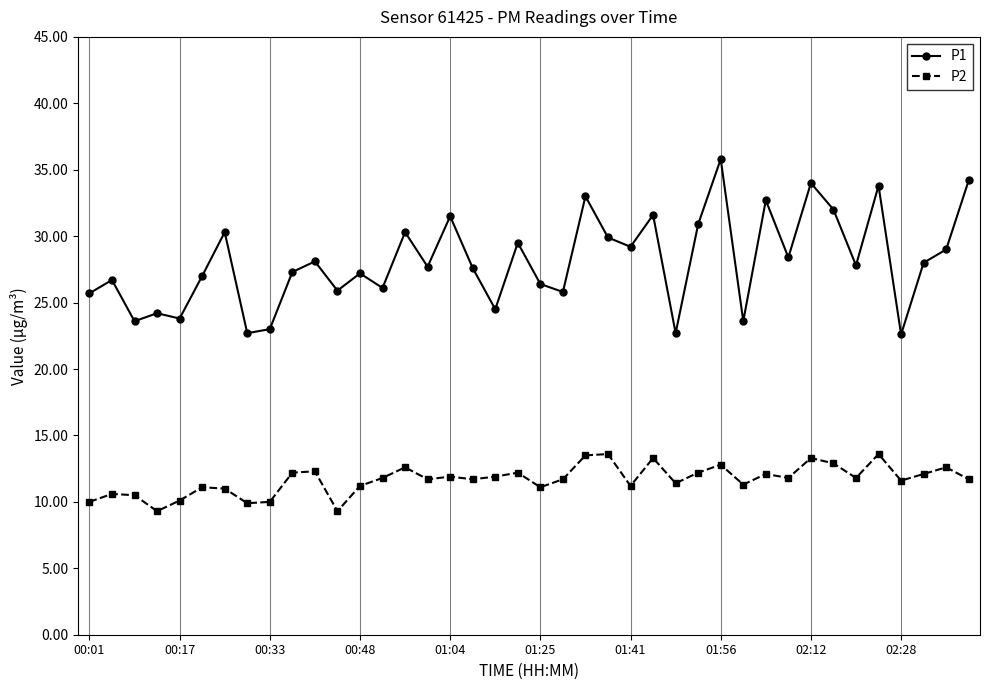

What is the difference between the maximum and minimum values in the P2 series?

4.3